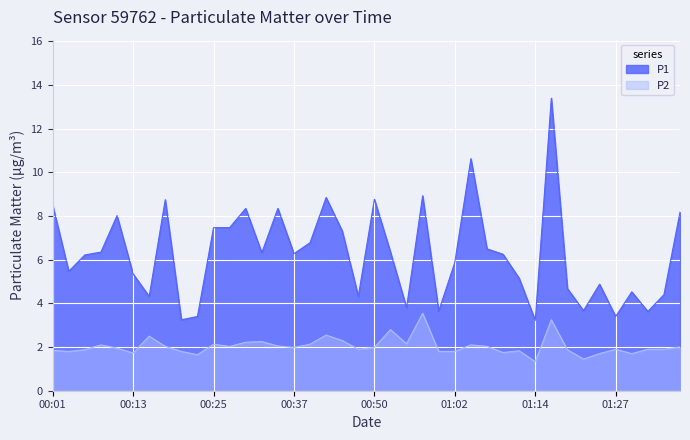

In P2, how many points are higher than both neighbors (excluding endpoints)?

11